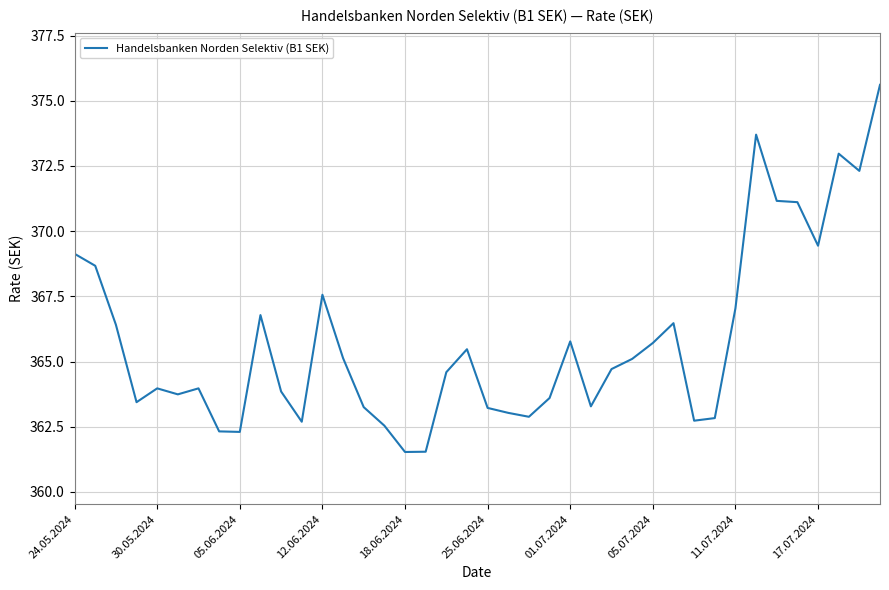

What is the maximum value shown in the chart?

375.6